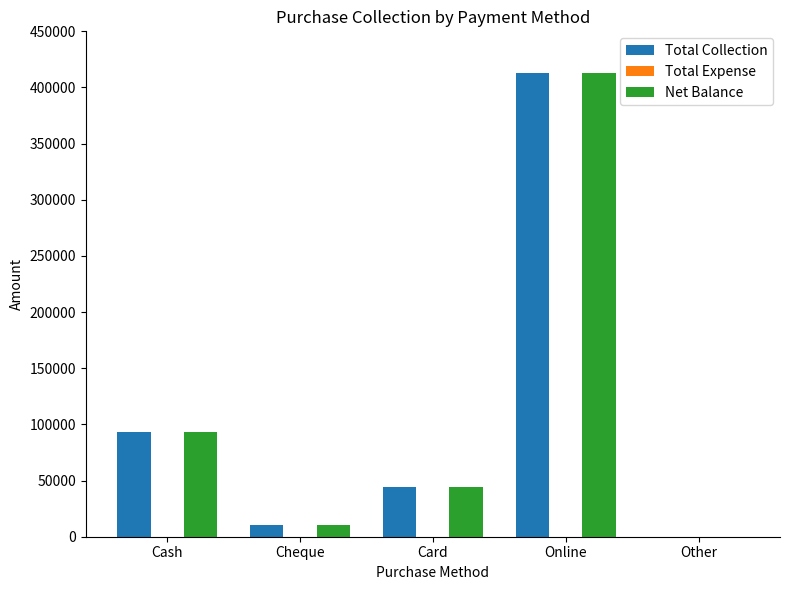

How many groups of bars are there?

5